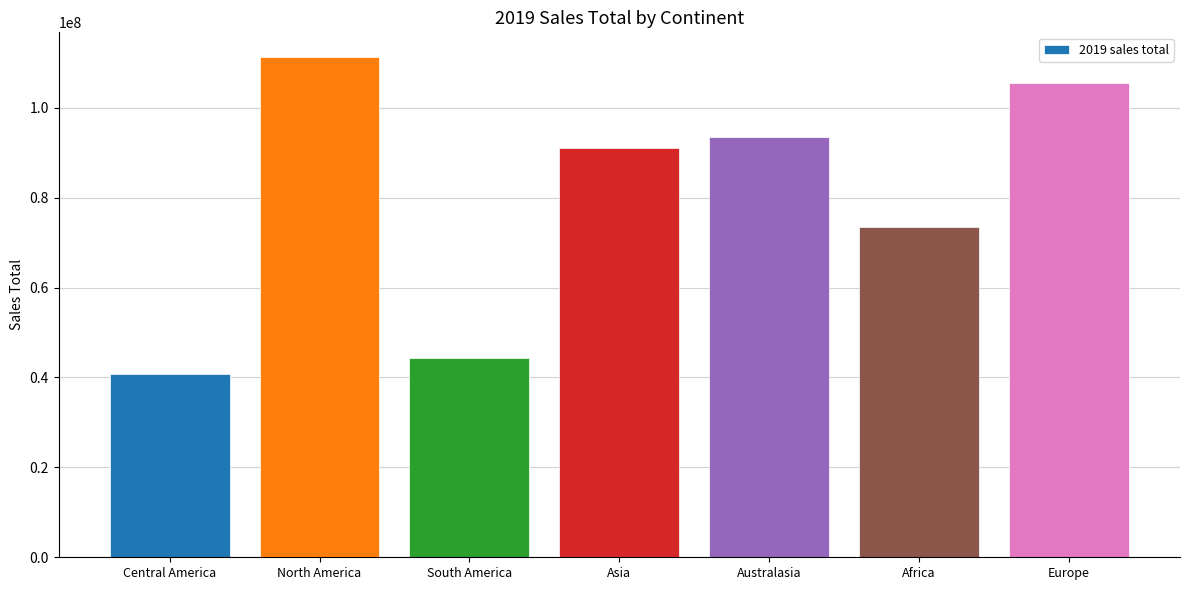

How many values are below 91100000?

3